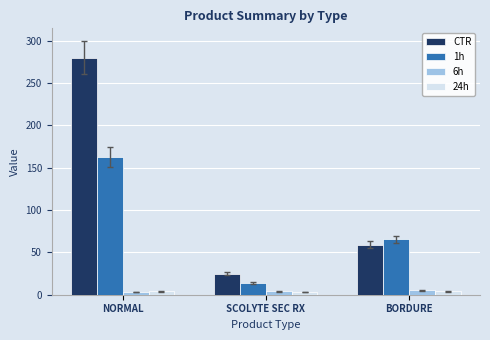

How many groups of bars are there?

3